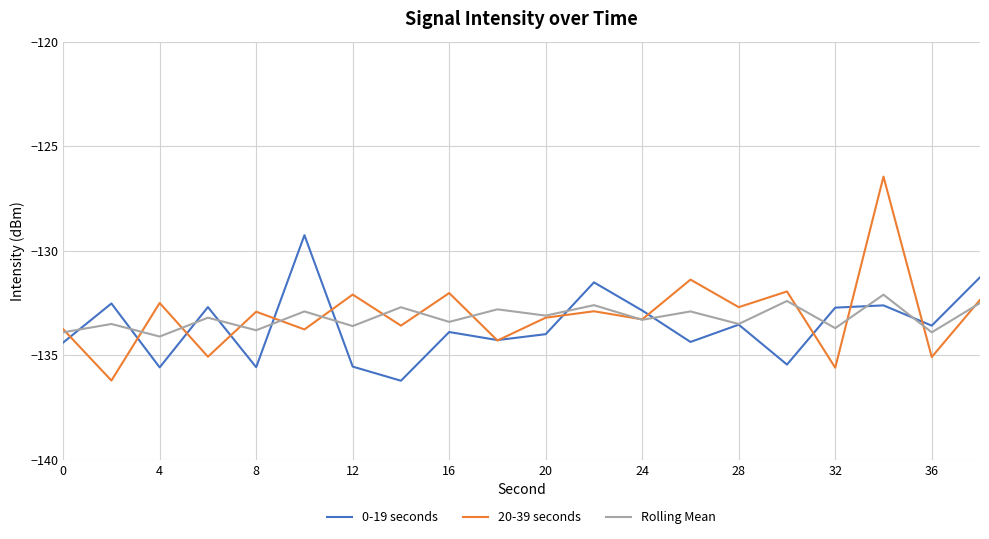

What is the minimum value shown in the chart?

-136.2